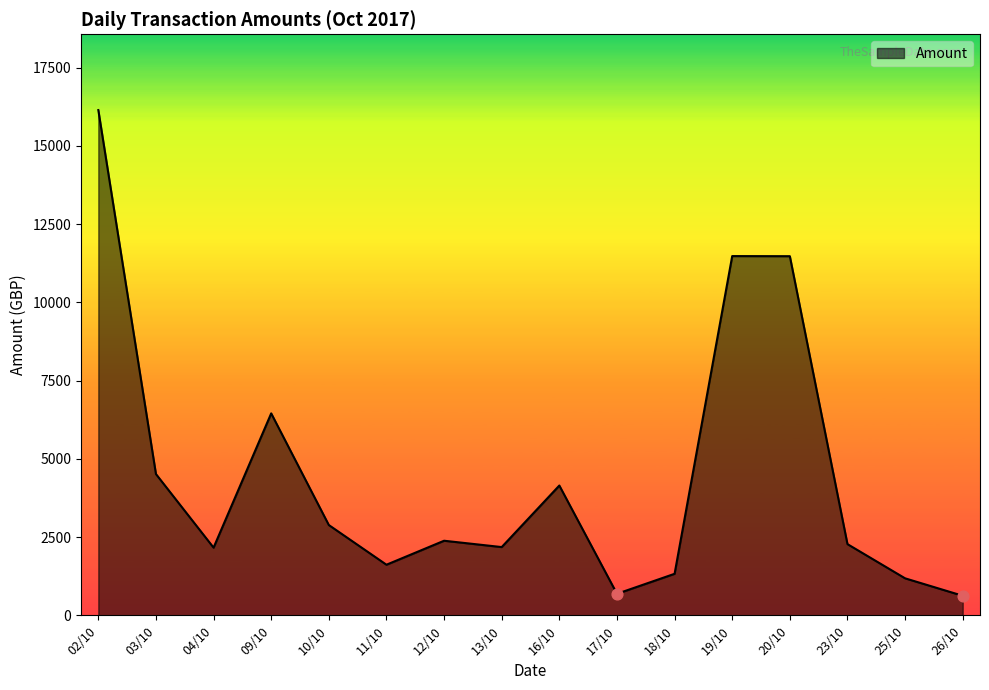

Approximately how many times larger is the value at 03/10 compared to 04/10?

2.1